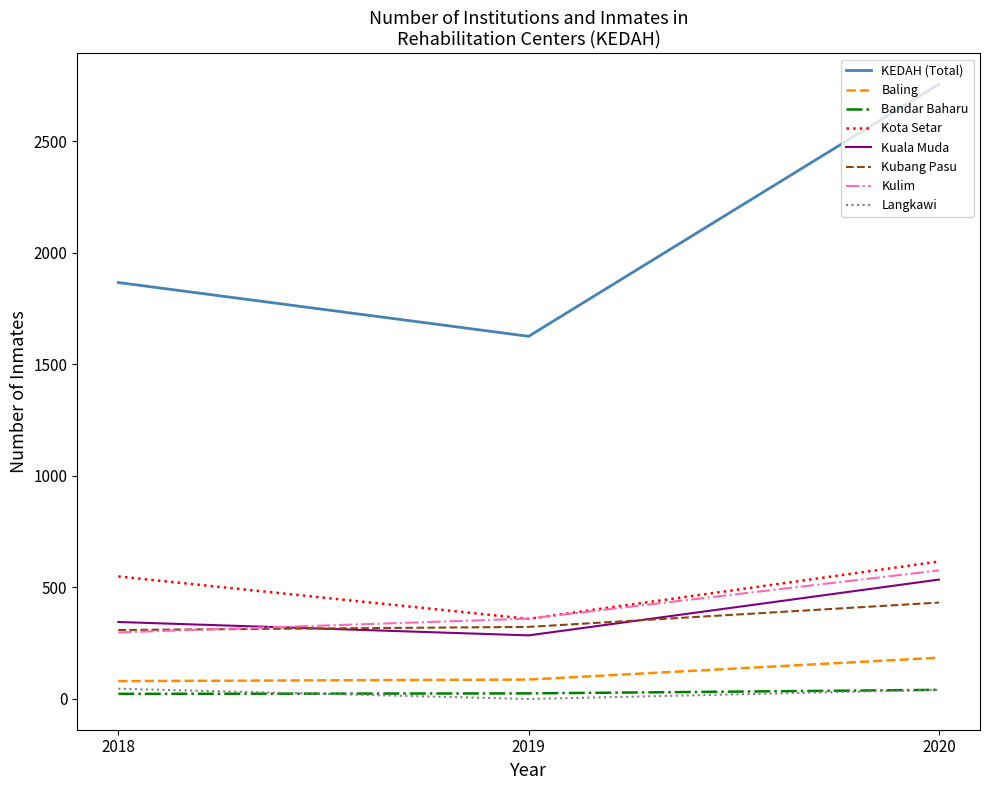

The value of Kubang Pasu at 2020 is 432. True or false?

True